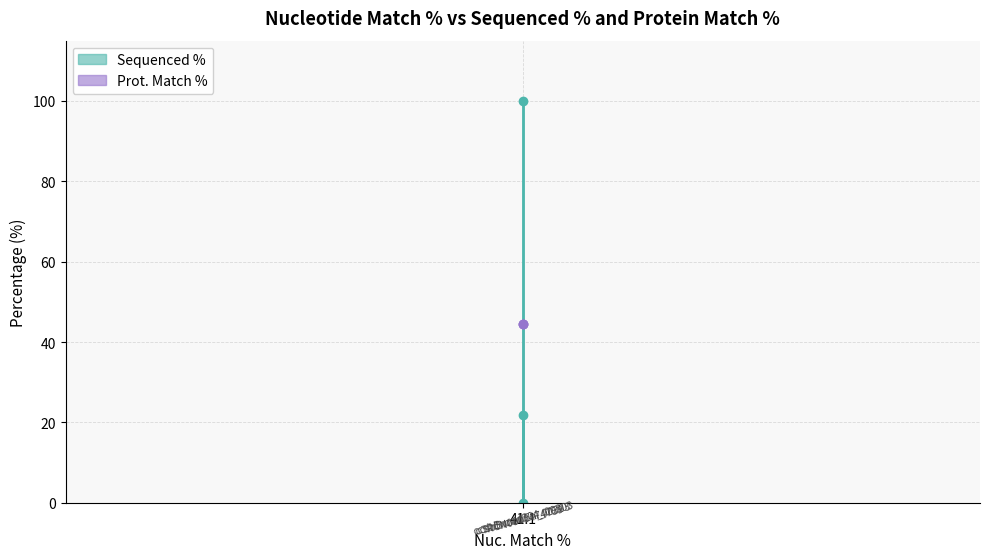

The chart shows a value of 170.6 at 41.1. True or false?

False